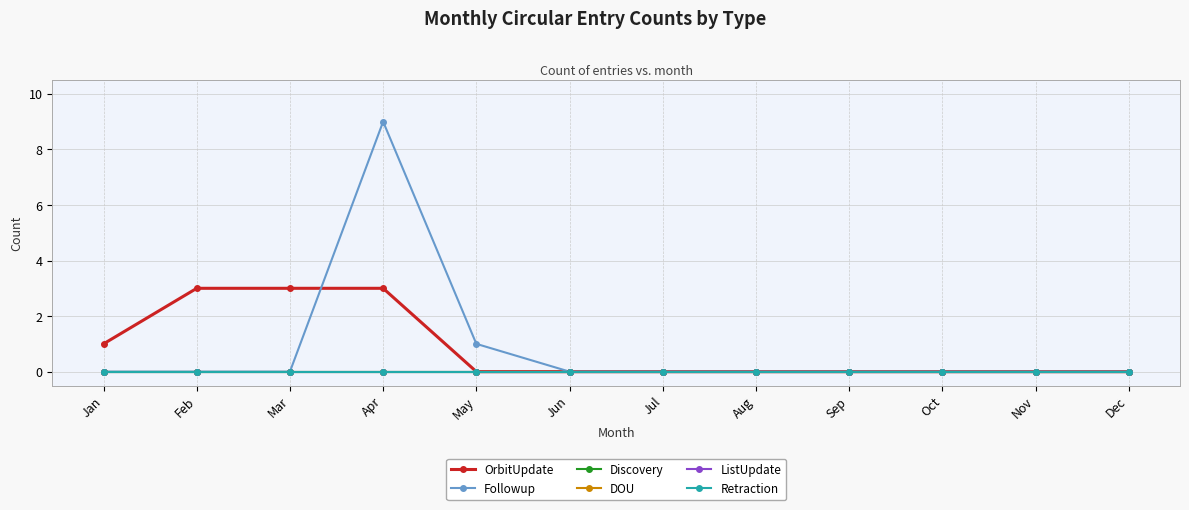

The value of Followup at Feb is 0. True or false?

True